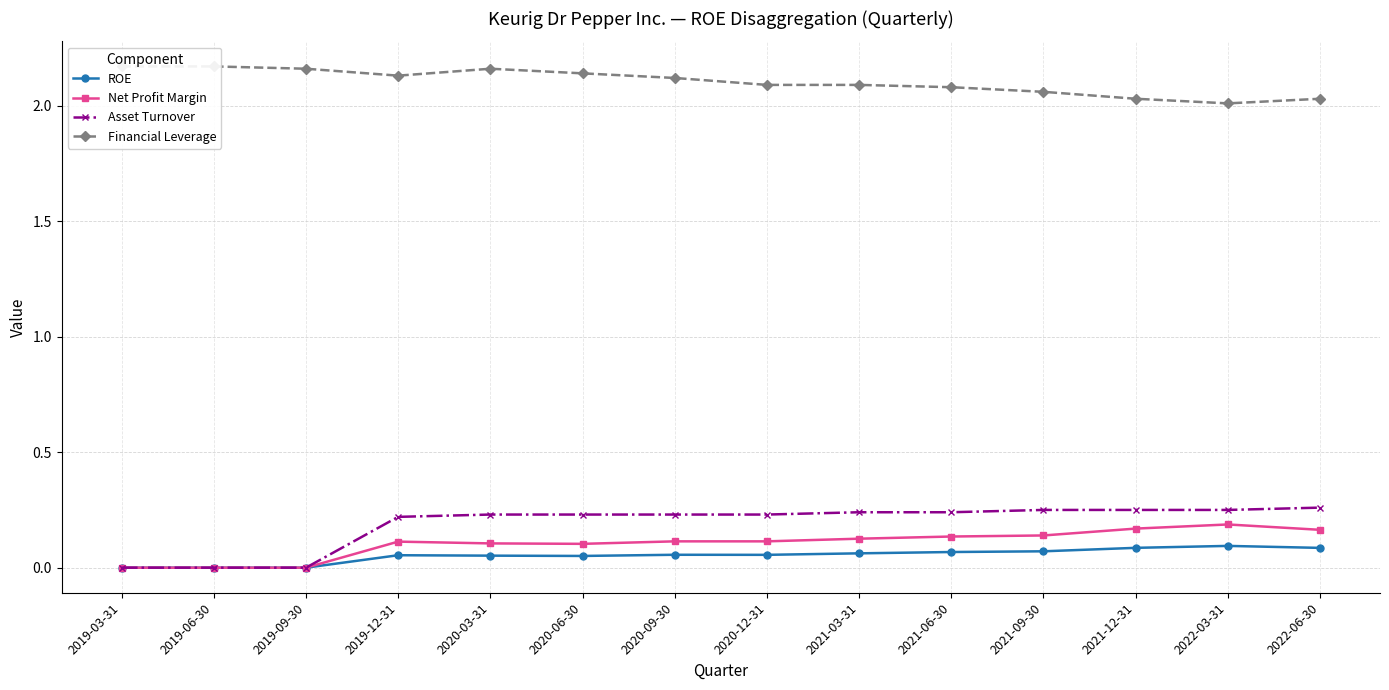

True or false: Asset Turnover and Financial Leverage intersect in this chart.

False